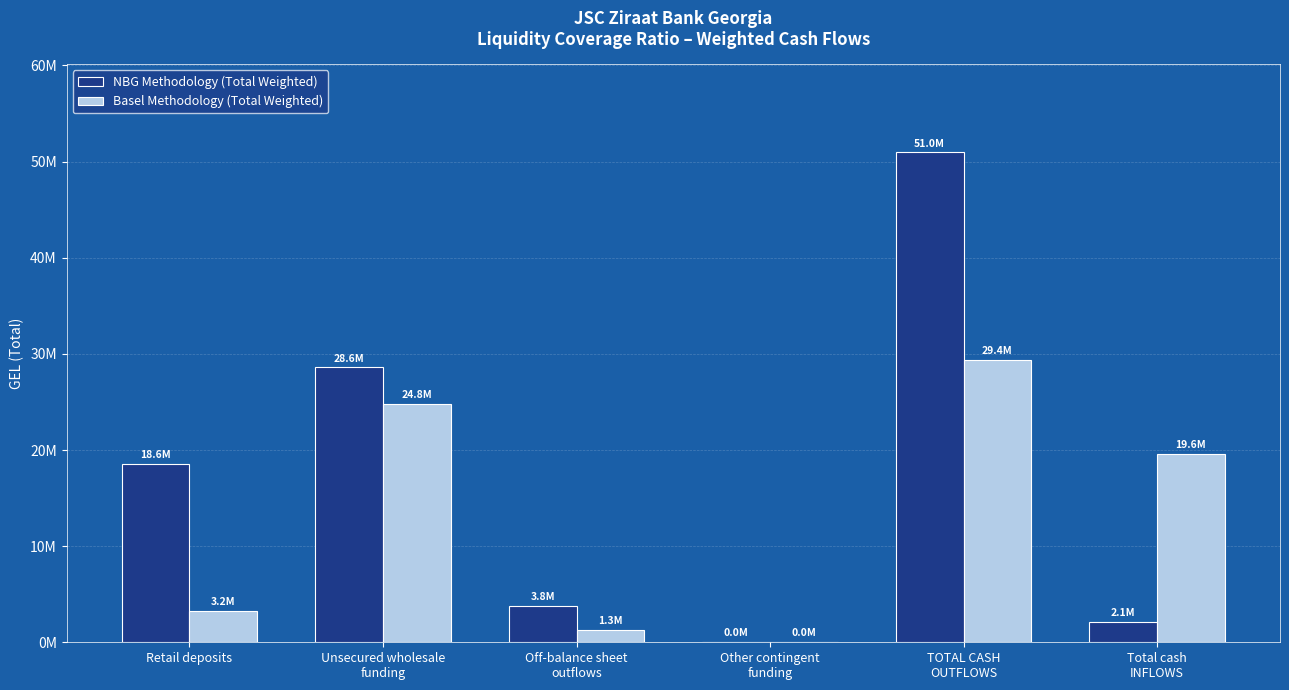

At which label does NBG Methodology (Total Weighted) reach its peak?

TOTAL CASH
OUTFLOWS